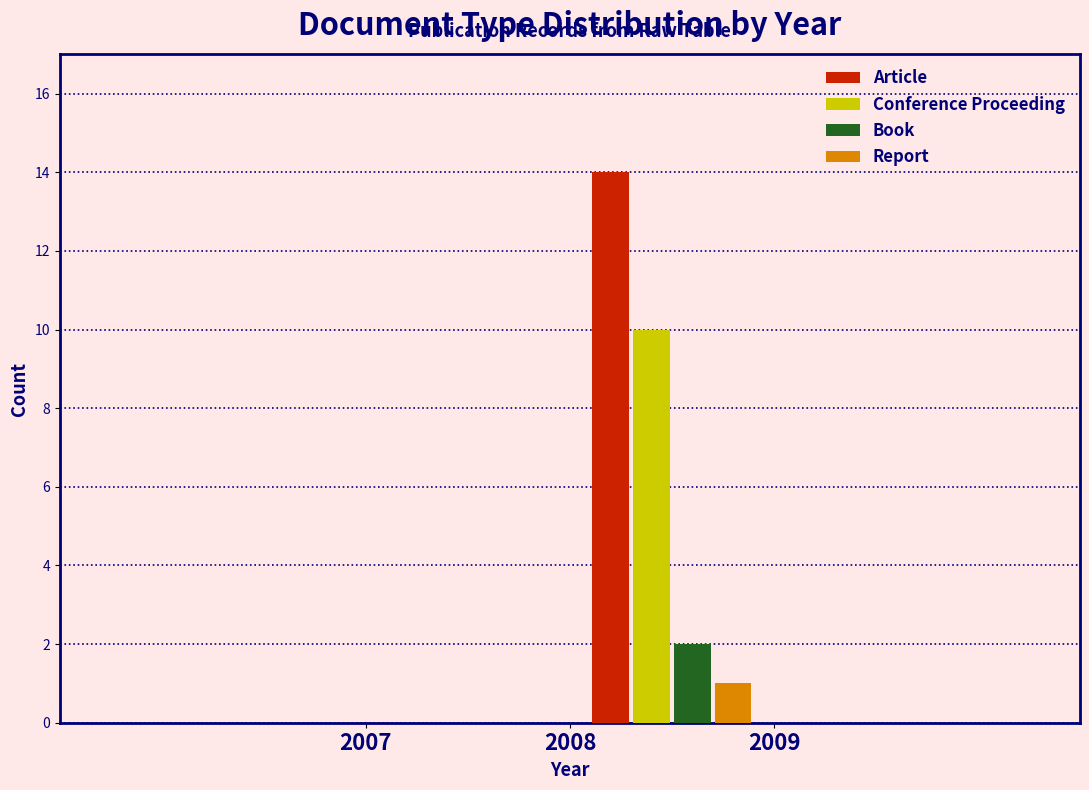

What is the height of the Conference Proceeding bar covering 2008 to 2009 on the x-axis? The values are not printed on the chart, so give them approximately, as read against the axis.

10